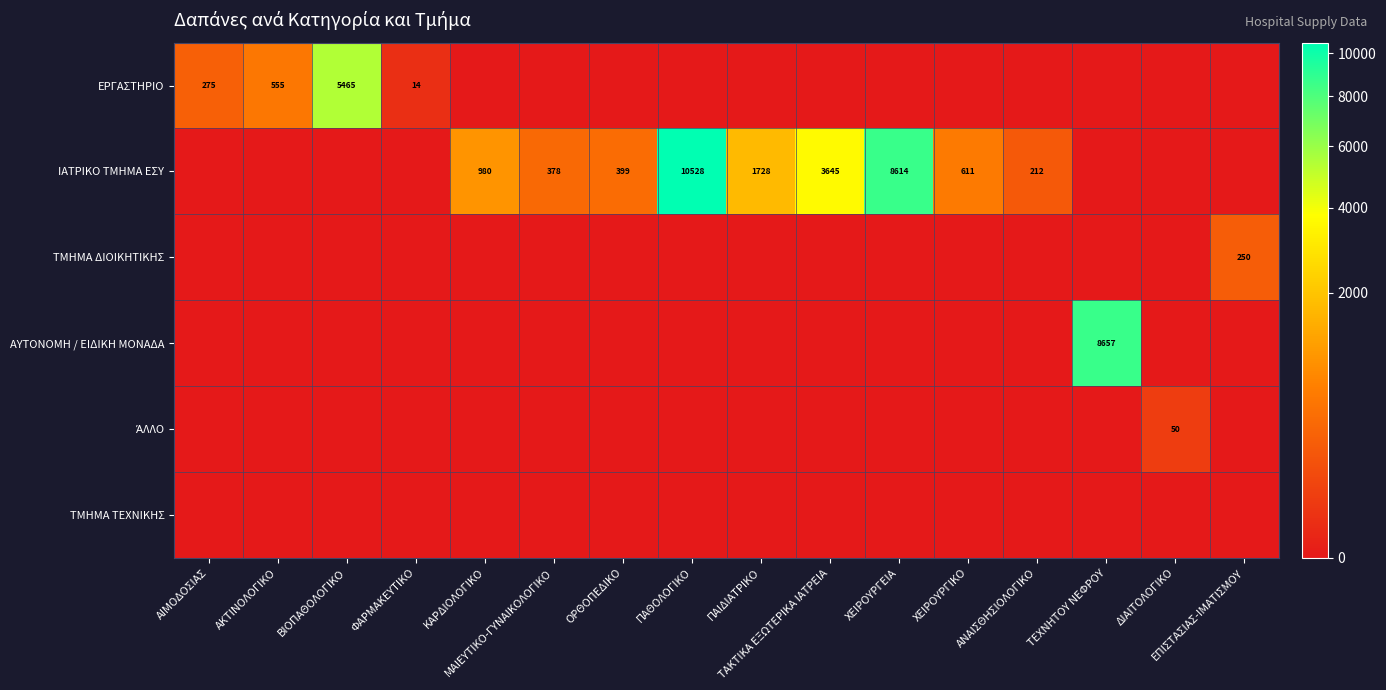

Which series changed the most between ΠΑΘΟΛΟΓΙΚΟ and ΑΝΑΙΣΘΗΣΙΟΛΟΓΙΚΟ?

ΙΑΤΡΙΚΟ ΤΜΗΜΑ ΕΣΥ